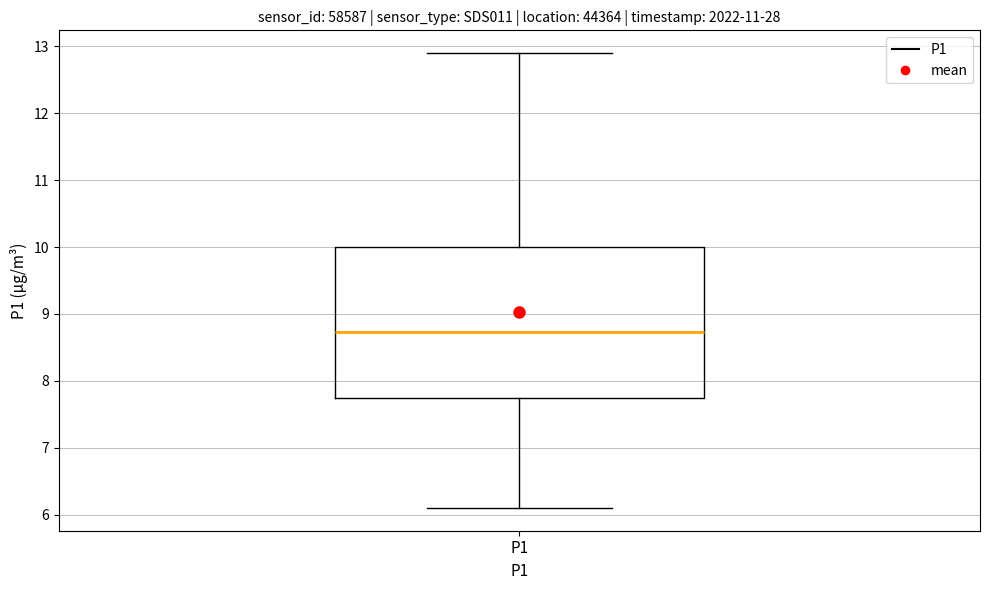

Read this box plot against the y-axis: the position of the median line, the range covered by the box, and the ends of both whiskers. The values are not printed on the chart, so give them approximately, as read against the axis.

median 8.7, box 7.7 to 10.0, whiskers 6.1 to 12.9